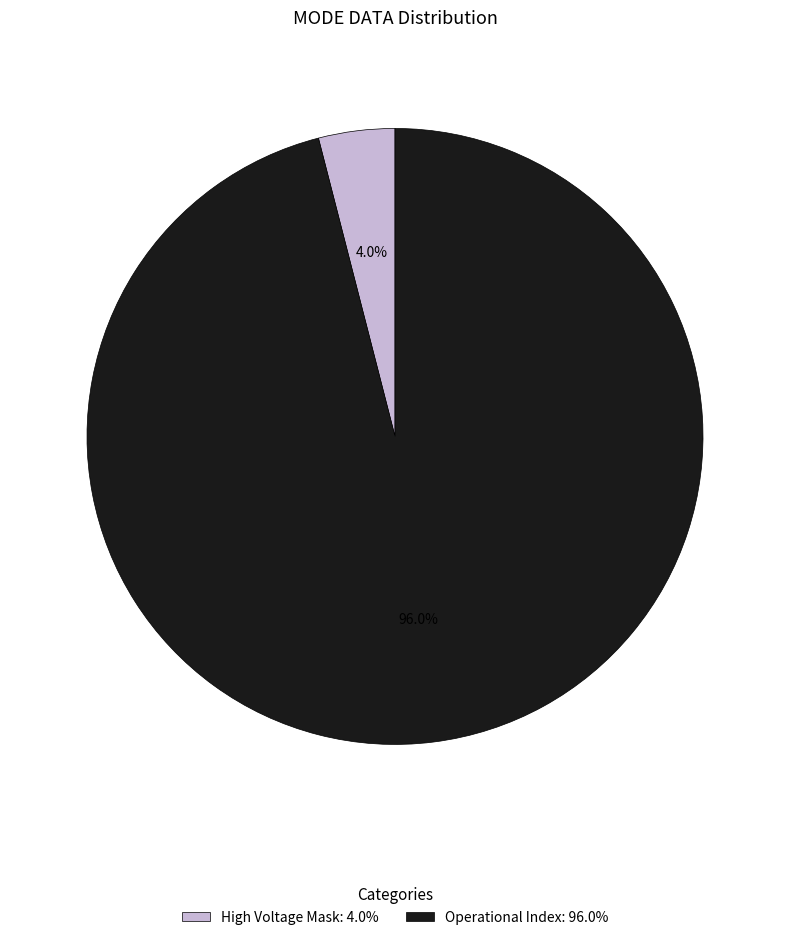

Rank the categories by value from highest to lowest.

Operational Index: 96.0%, High Voltage Mask: 4.0%